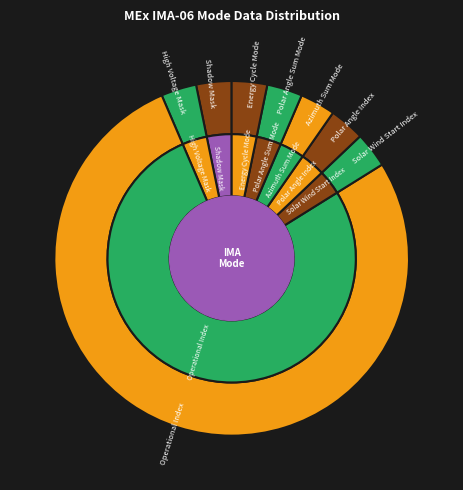

Between Azimuth Sum Mode and Operational Index, which is larger?

Operational Index